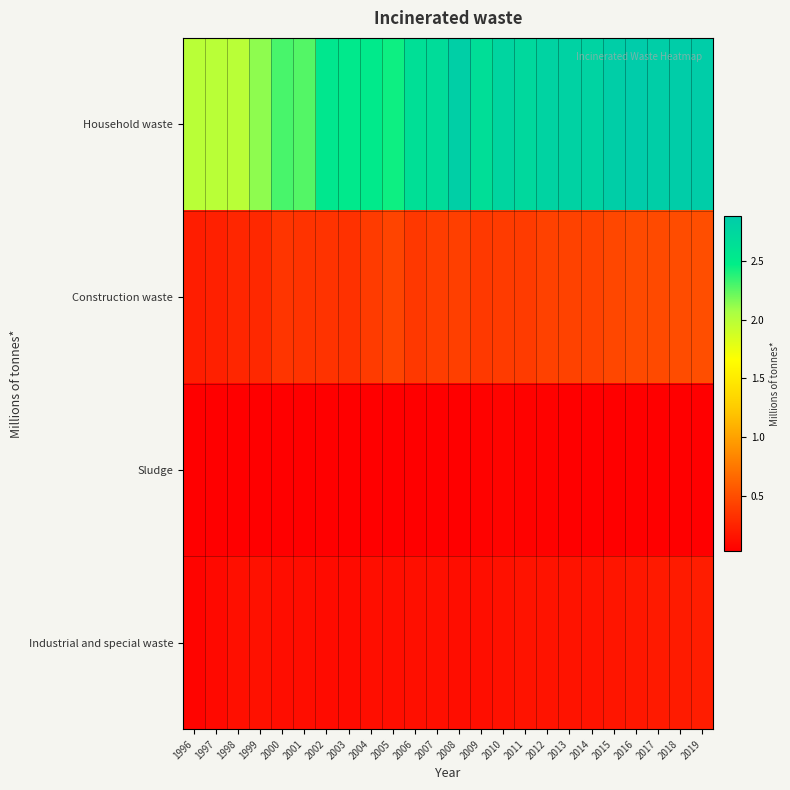

What is the spread (max minus min) of values at 2019?

2.8